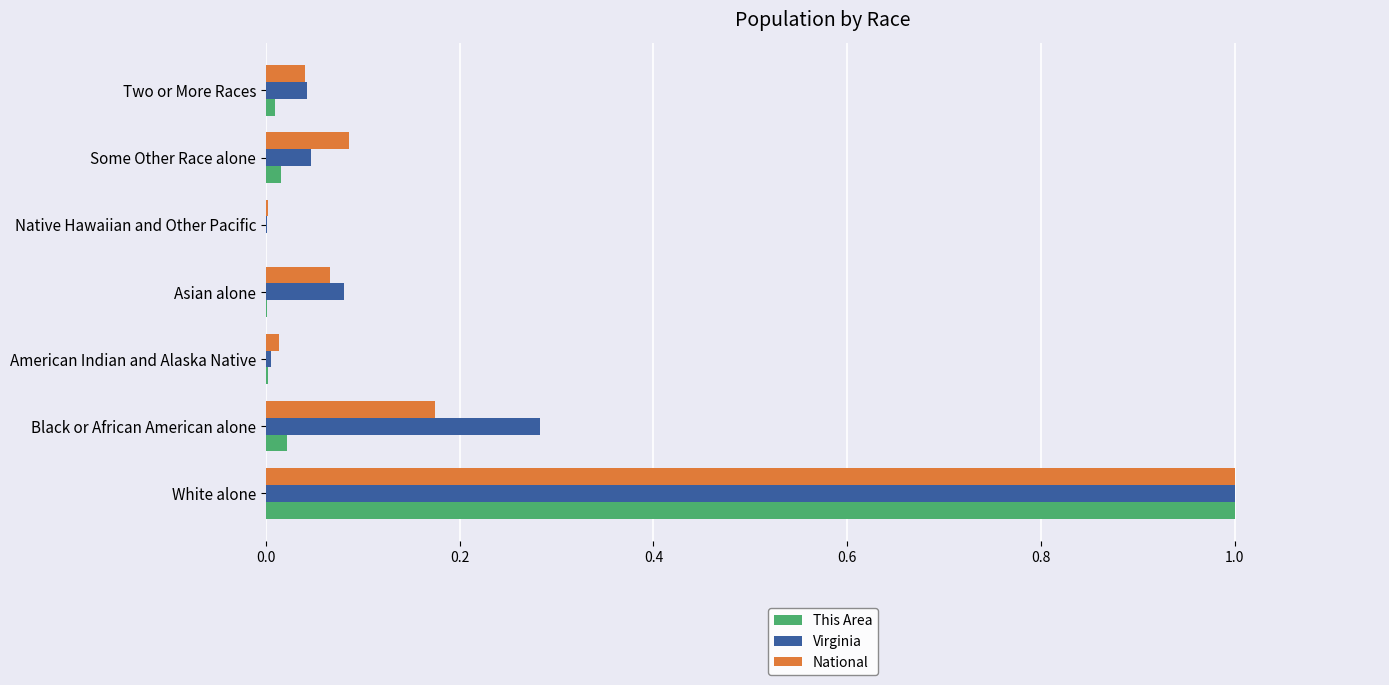

What are all the series names shown in the legend?

This Area, Virginia, National